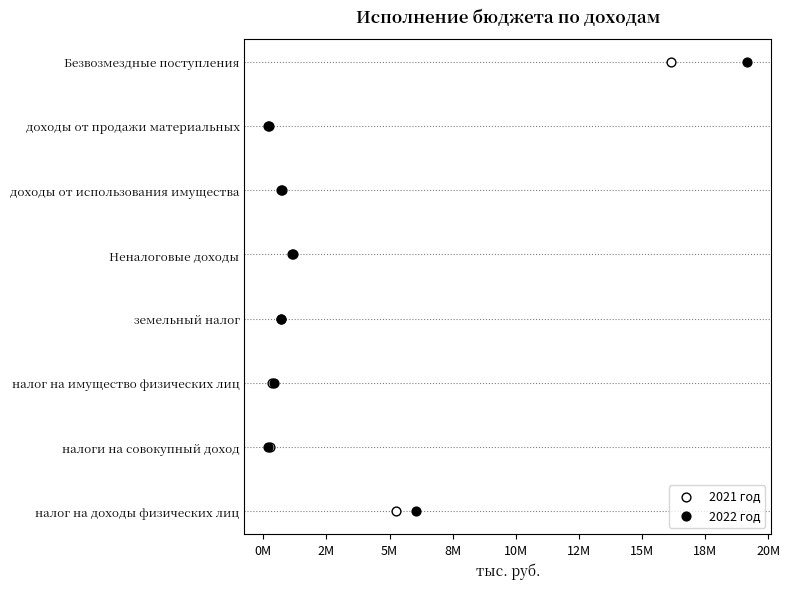

What are all the series names shown in the legend?

2021 год, 2022 год